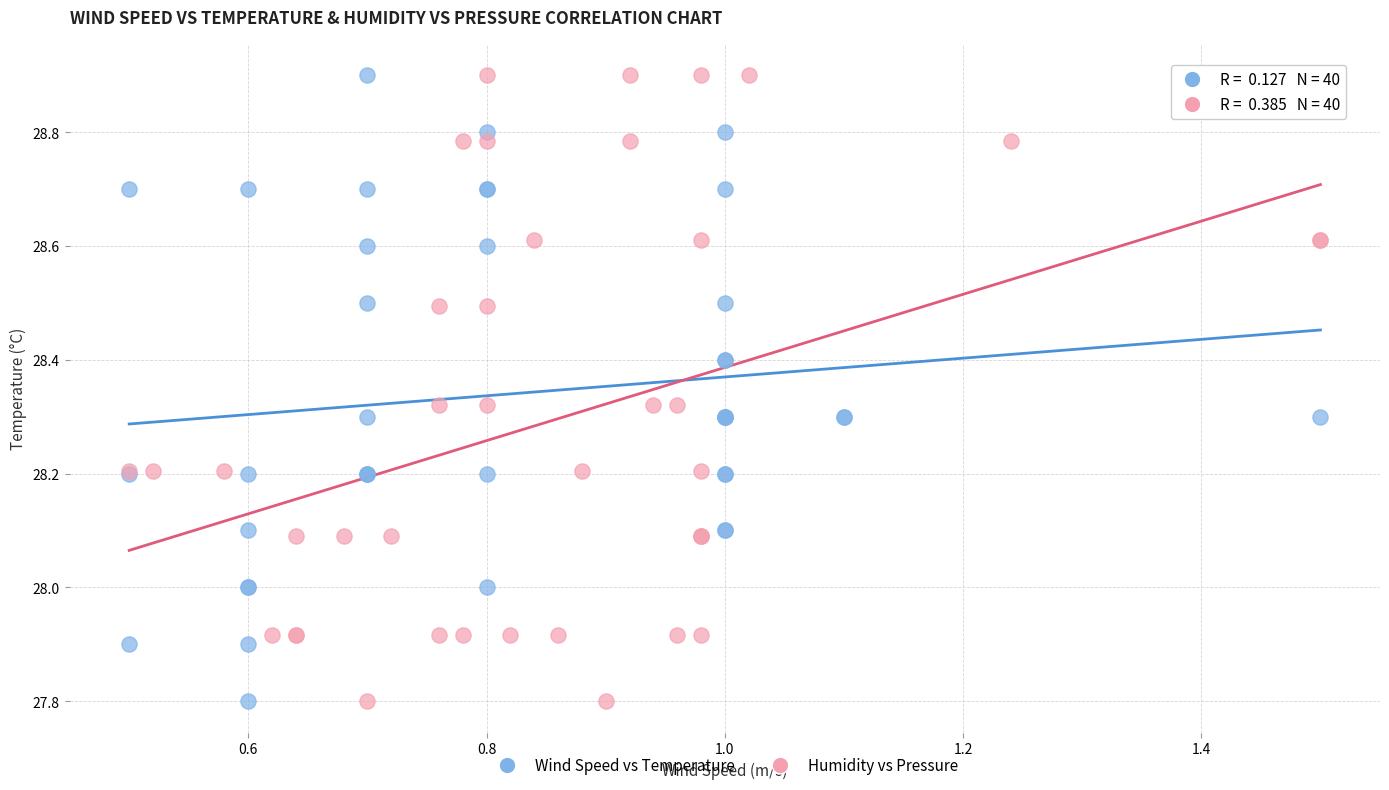

What are all the series names shown in the legend?

Wind Speed vs Temperature, Humidity vs Pressure